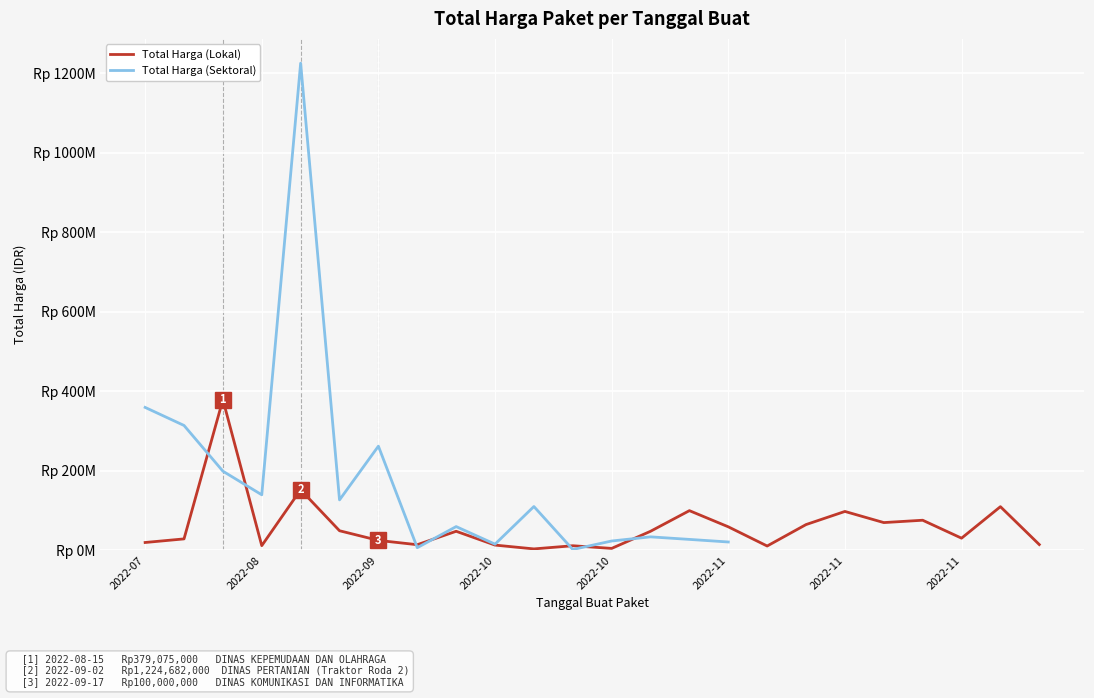

Which category has the lowest value in the Total Harga (Lokal) series?

10